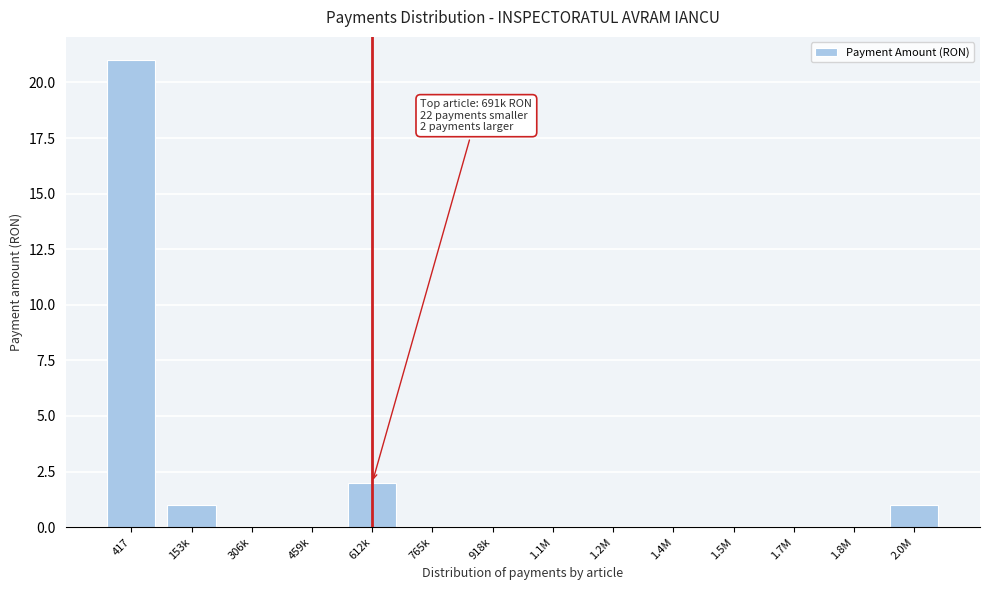

Reading left to right, what are all the values shown in this chart?

417=21	153k=1	306k=0	459k=0	612k=2	765k=0	918k=0	1.1M=0	1.2M=0	1.4M=0	1.5M=0	1.7M=0	1.8M=0	2.0M=1